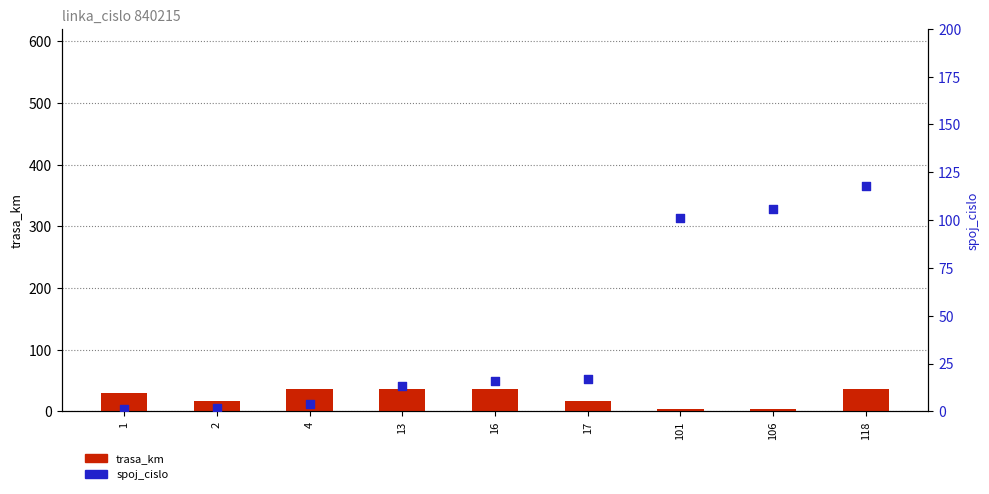

Which series contains the highest Y value?

spoj_cislo